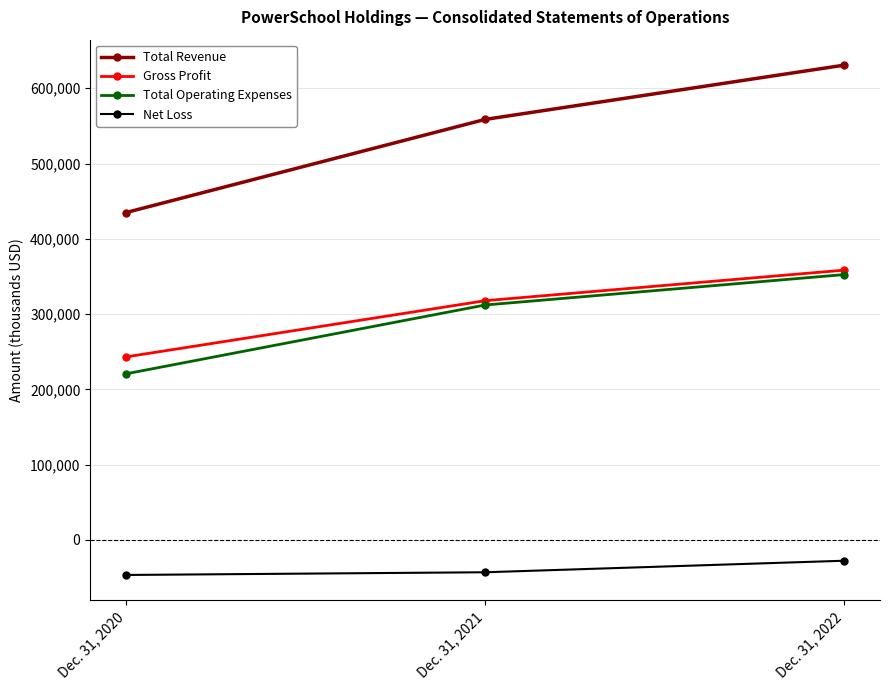

List the labels in order of Net Loss value, largest first.

Dec. 31, 2022, Dec. 31, 2021, Dec. 31, 2020